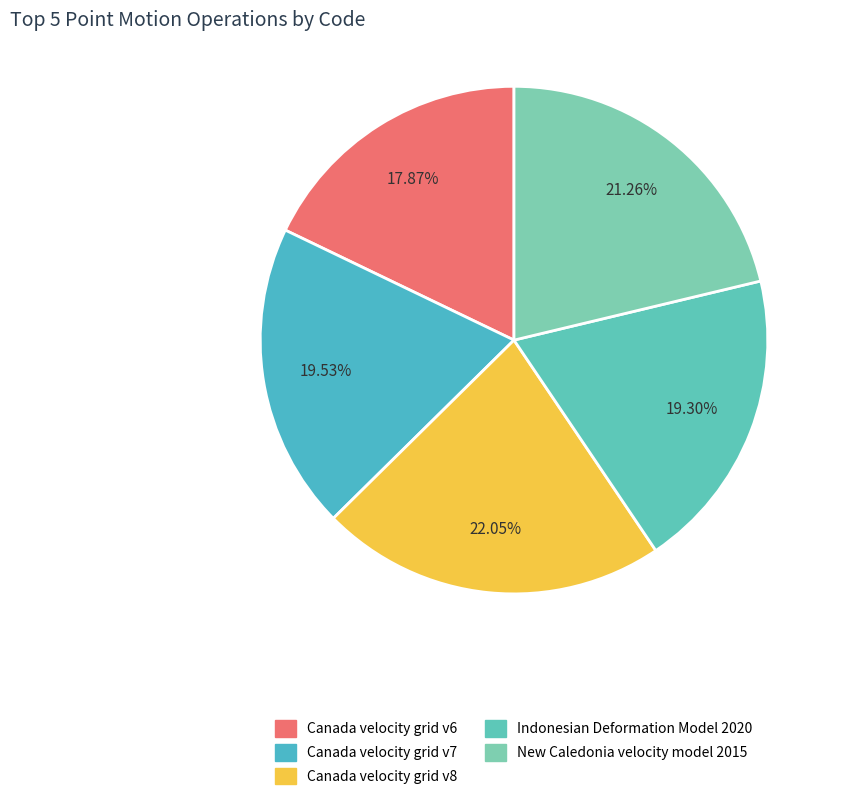

Combined, what portion of the pie is Indonesian Deformation Model 2020 and Canada velocity grid v7?

38.8%